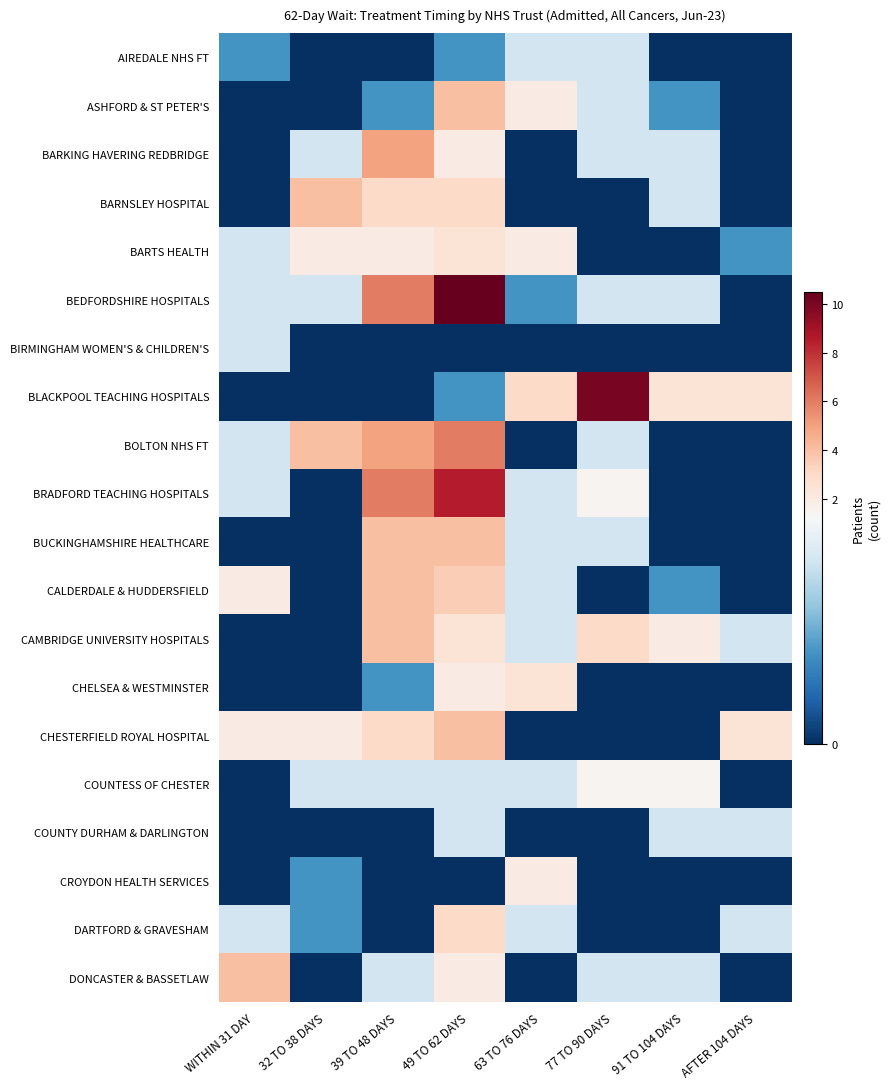

At how many categories does at least one series exceed 5?

3